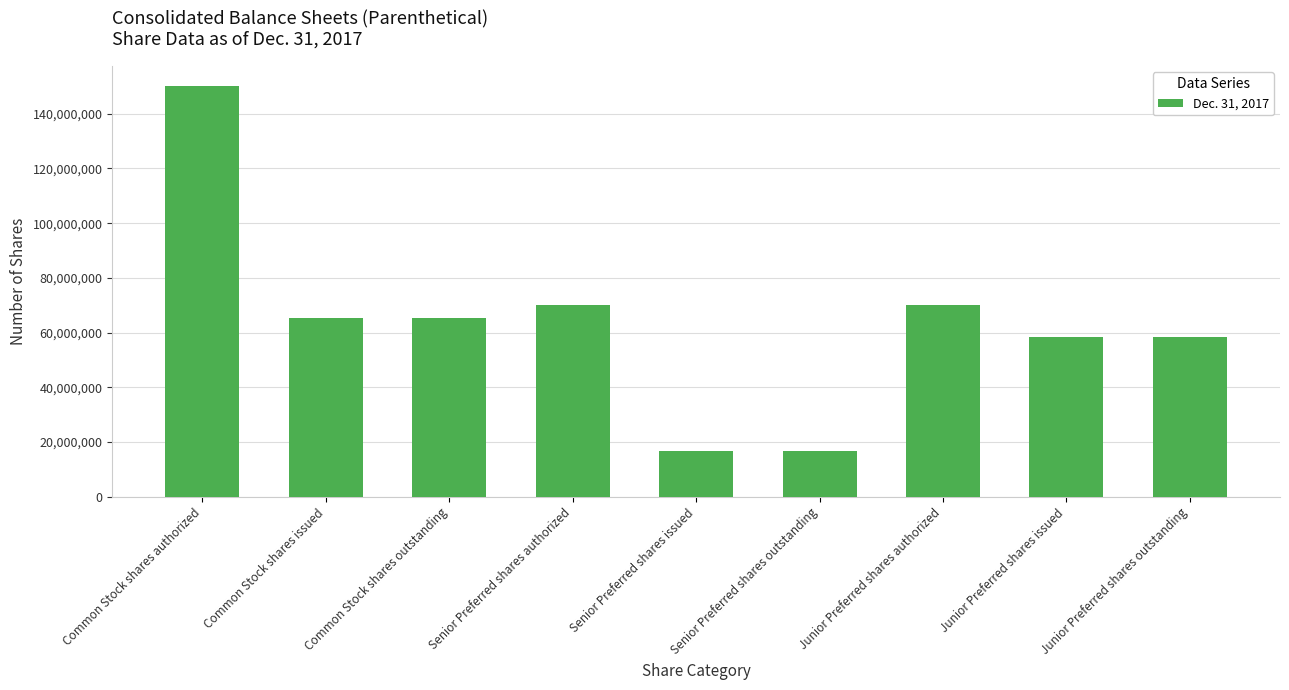

What is the approximate value at Common Stock shares outstanding, to the nearest 100?

65286000